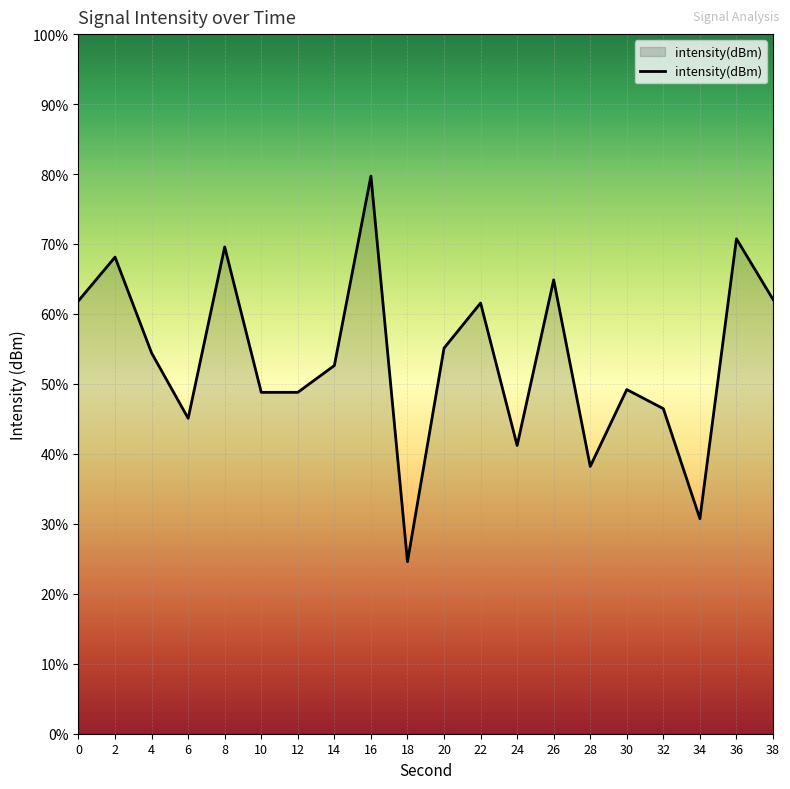

At which label is the value closest to -119?

22